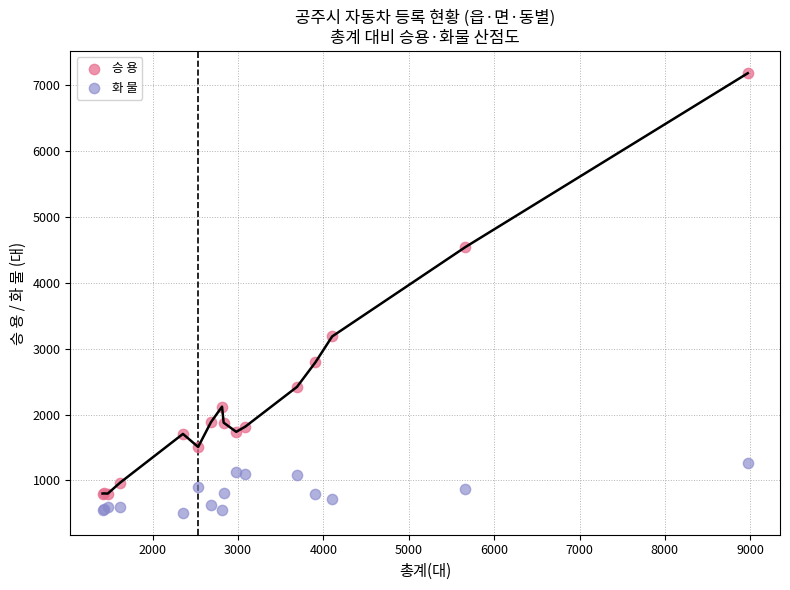

Which series has the largest Y range (max minus min)?

승 용